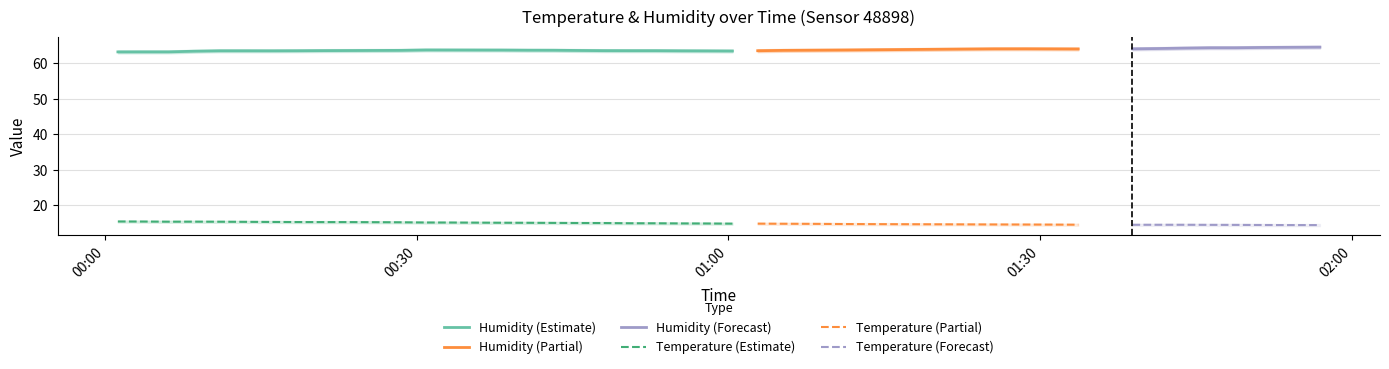

What is the difference between the maximum and minimum values in the humidity series?

1.3